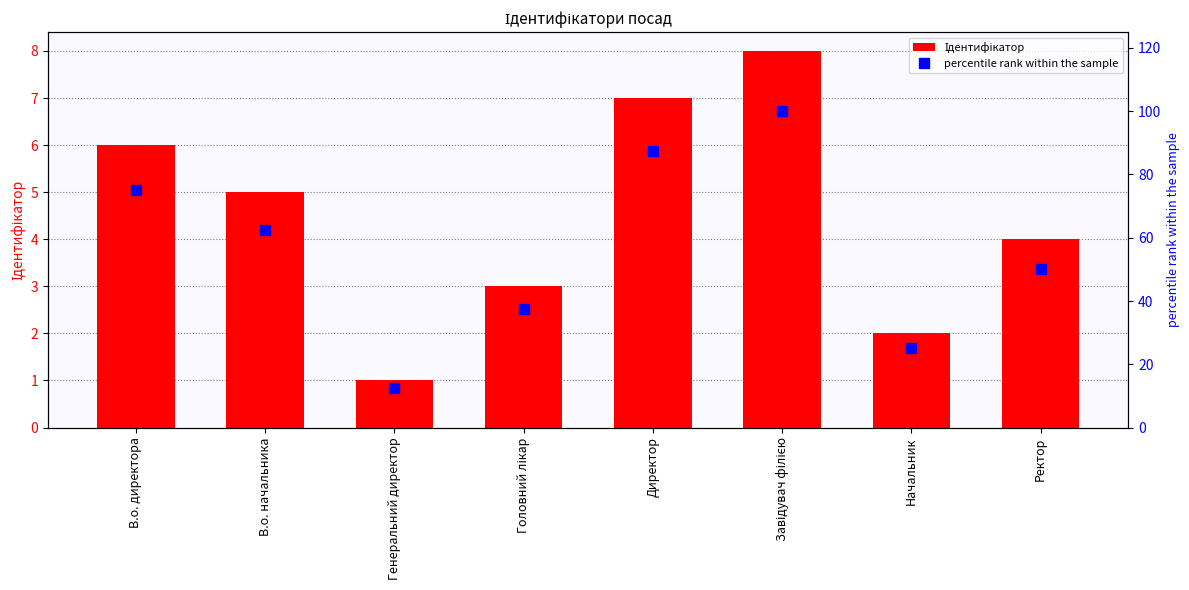

What is the value of the percentile rank within the sample bar at the 4th from the left?

37.5